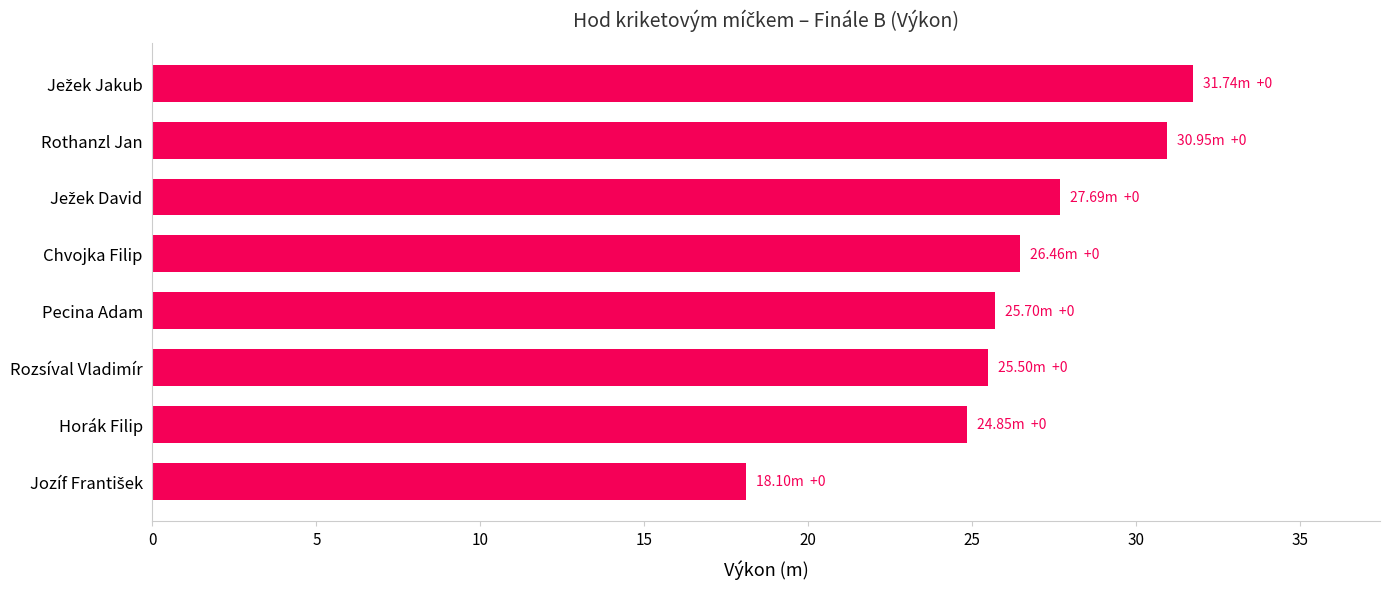

How many distinct data groups are displayed?

1